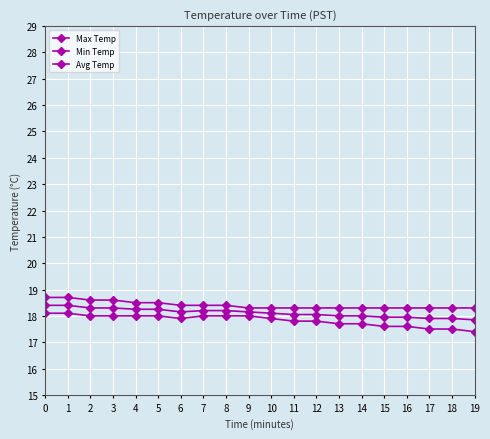

How many series are shown in this chart?

3